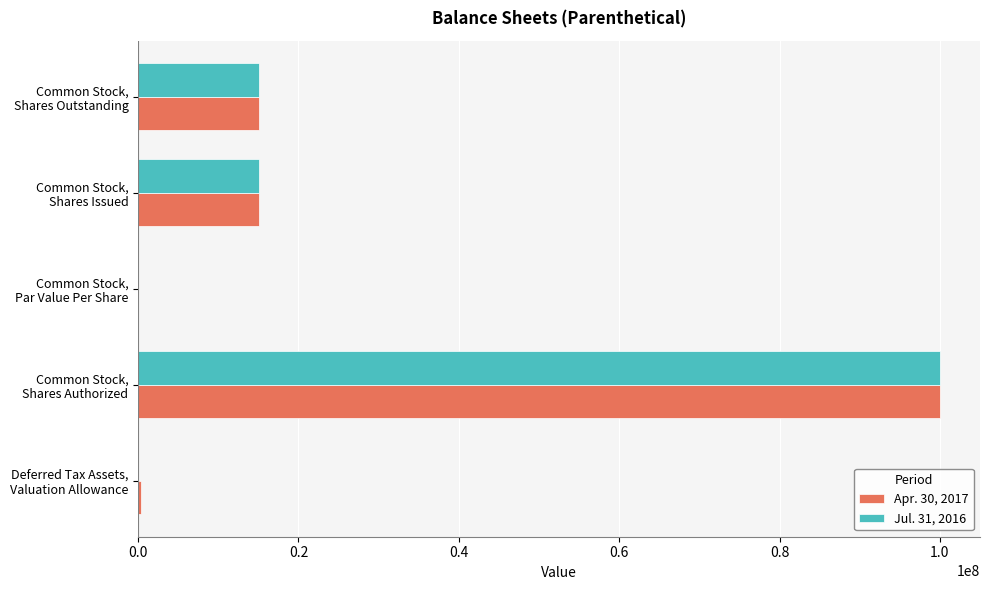

What are all the series names shown in the legend?

Apr. 30, 2017, Jul. 31, 2016